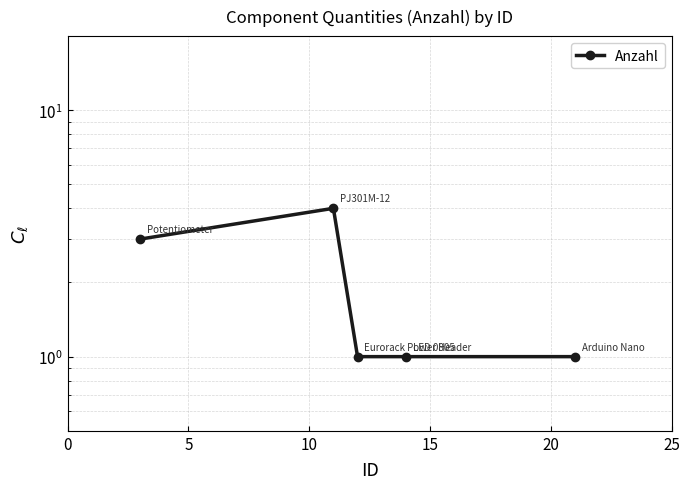

How many points are higher than both their immediate neighbors (excluding endpoints)?

1